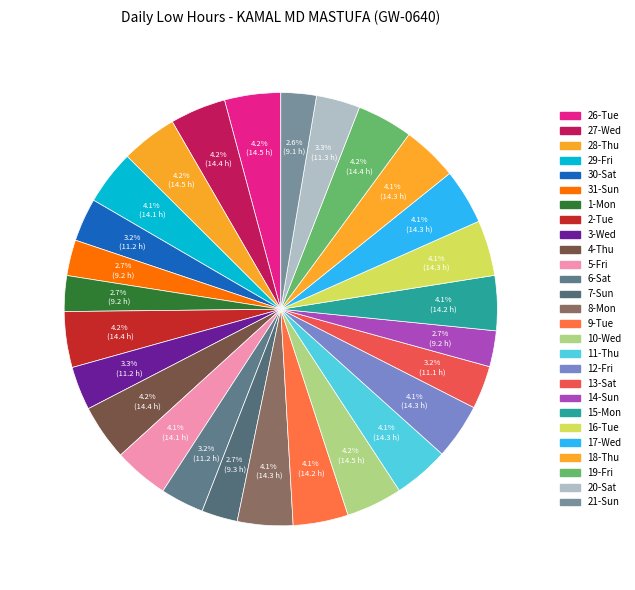

Which category has the biggest portion of the pie?

10-Wed